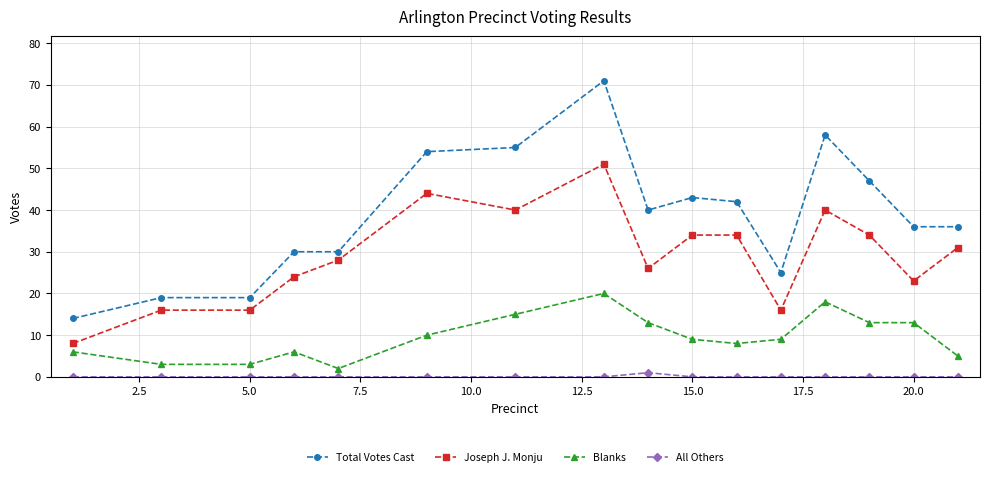

Which series has the widest spread of values?

Total Votes Cast